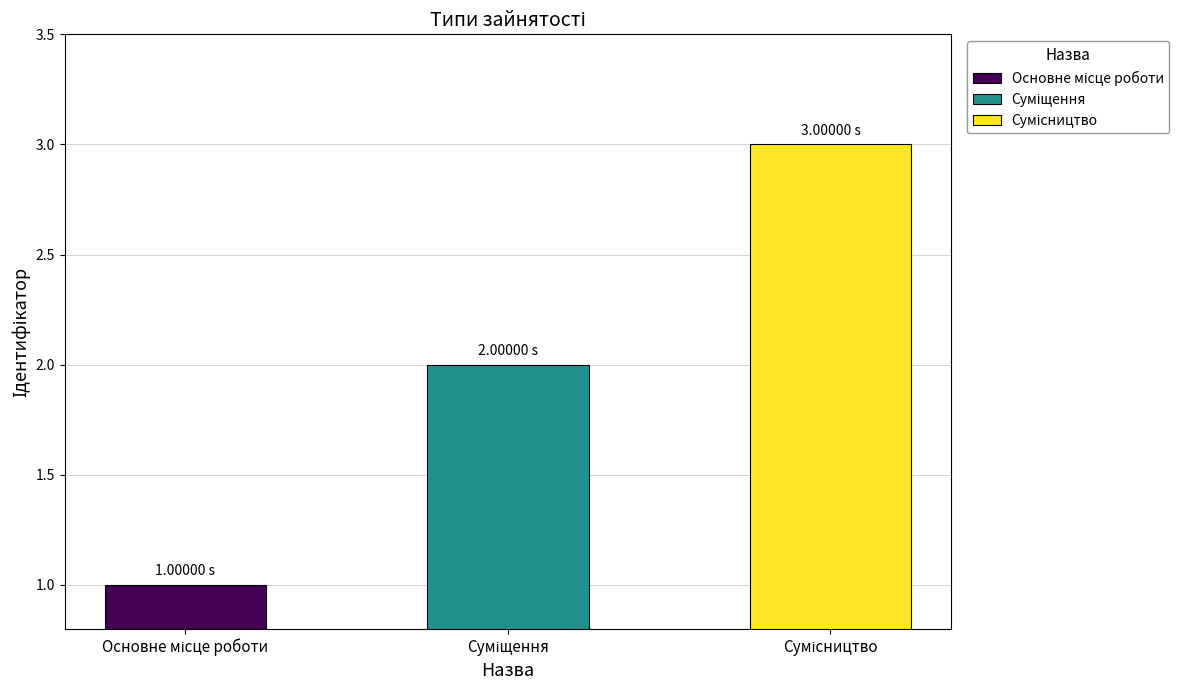

Reading right to left, extract all data points from this chart.

3	2	1